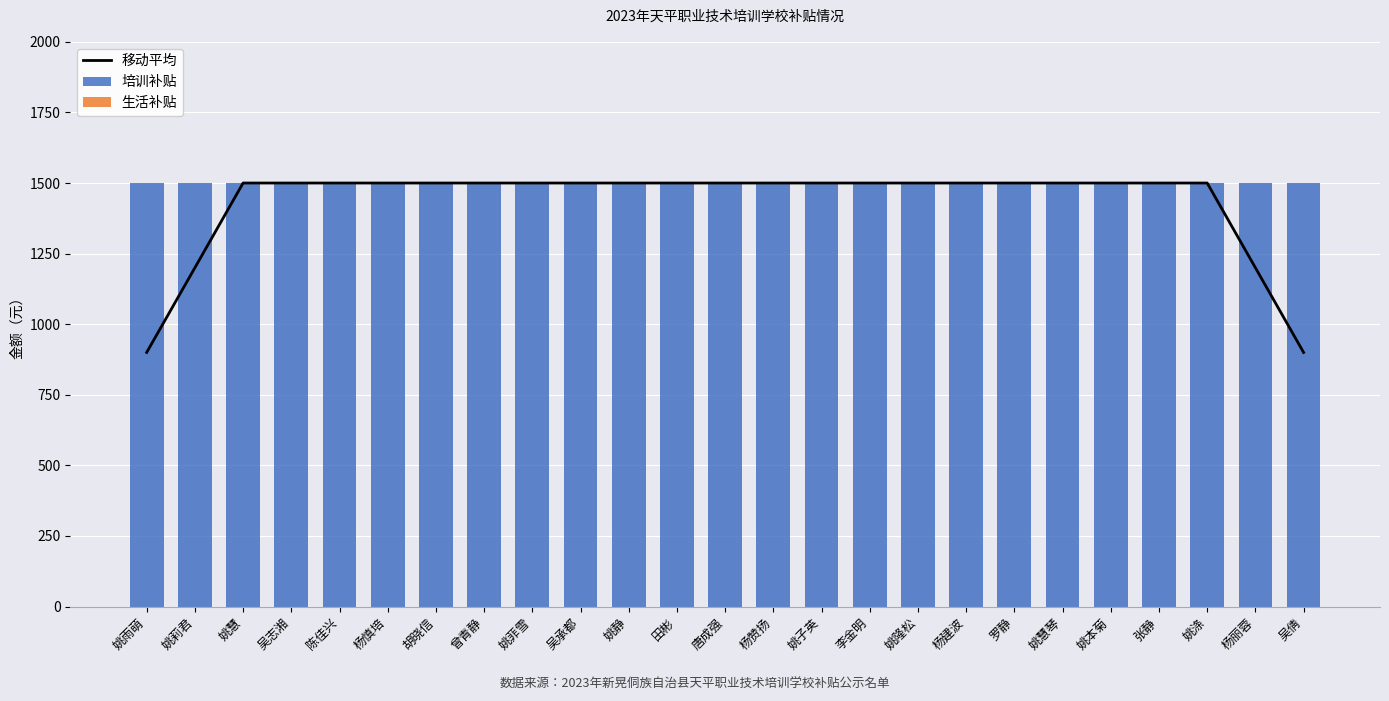

Reading left to right, list all the values displayed in this chart.

移动平均: 900	1200	1500	1500	1500	1500	1500	1500	1500	1500	1500	1500	1500	1500	1500	1500	1500	1500	1500	1500	1500	1500	1500	1200	900
培训补贴: 1500	1500	1500	1500	1500	1500	1500	1500	1500	1500	1500	1500	1500	1500	1500	1500	1500	1500	1500	1500	1500	1500	1500	1500	1500
生活补贴: 0	0	0	0	0	0	0	0	0	0	0	0	0	0	0	0	0	0	0	0	0	0	0	0	0